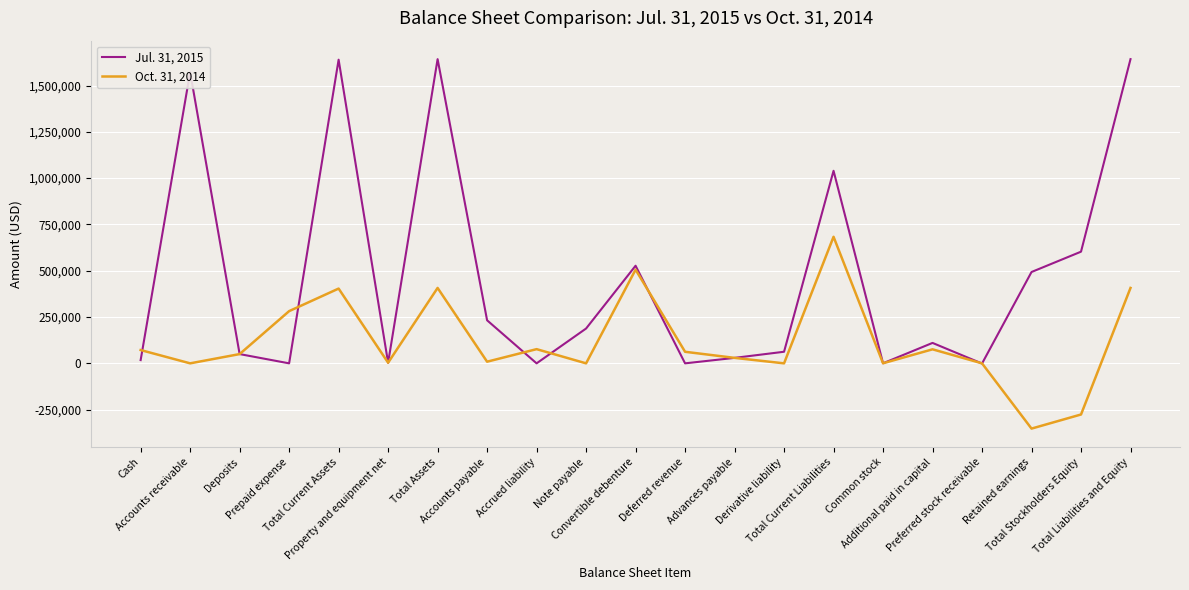

What position from the left is Prepaid expense?

4